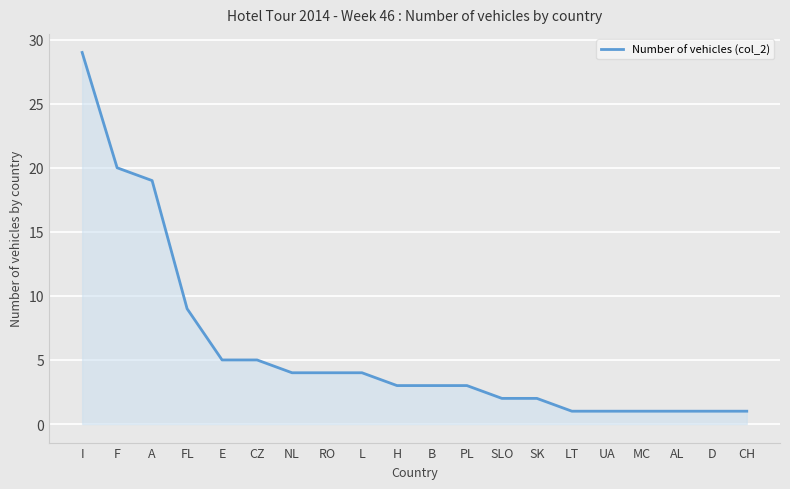

What is the difference between the values at FL and CH?

8